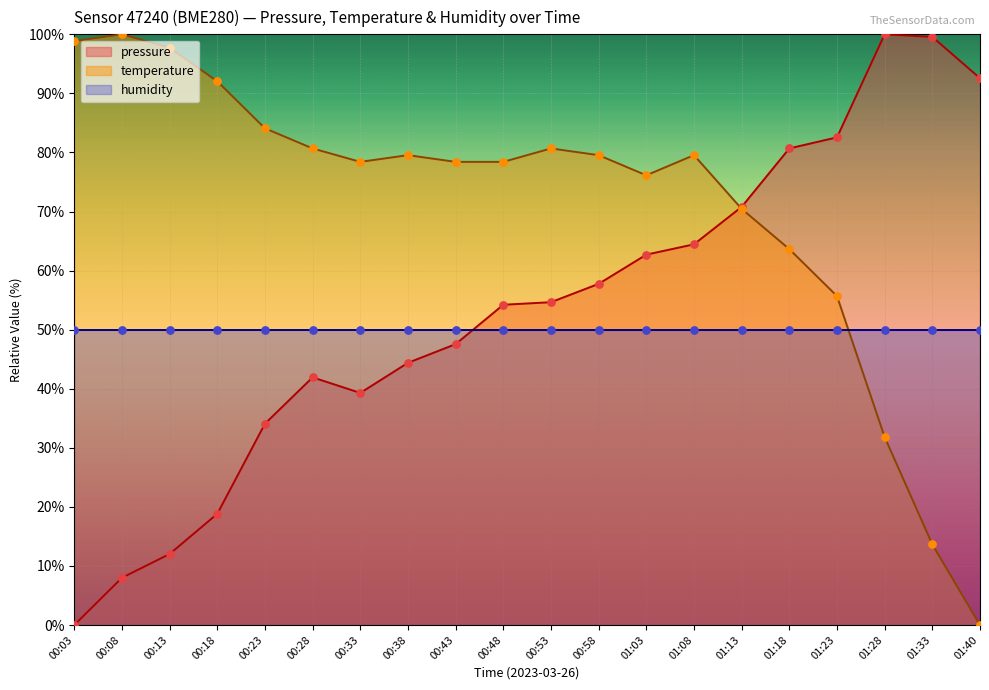

Is the value of pressure at 01:18 greater than the value of temperature at 00:03?

No